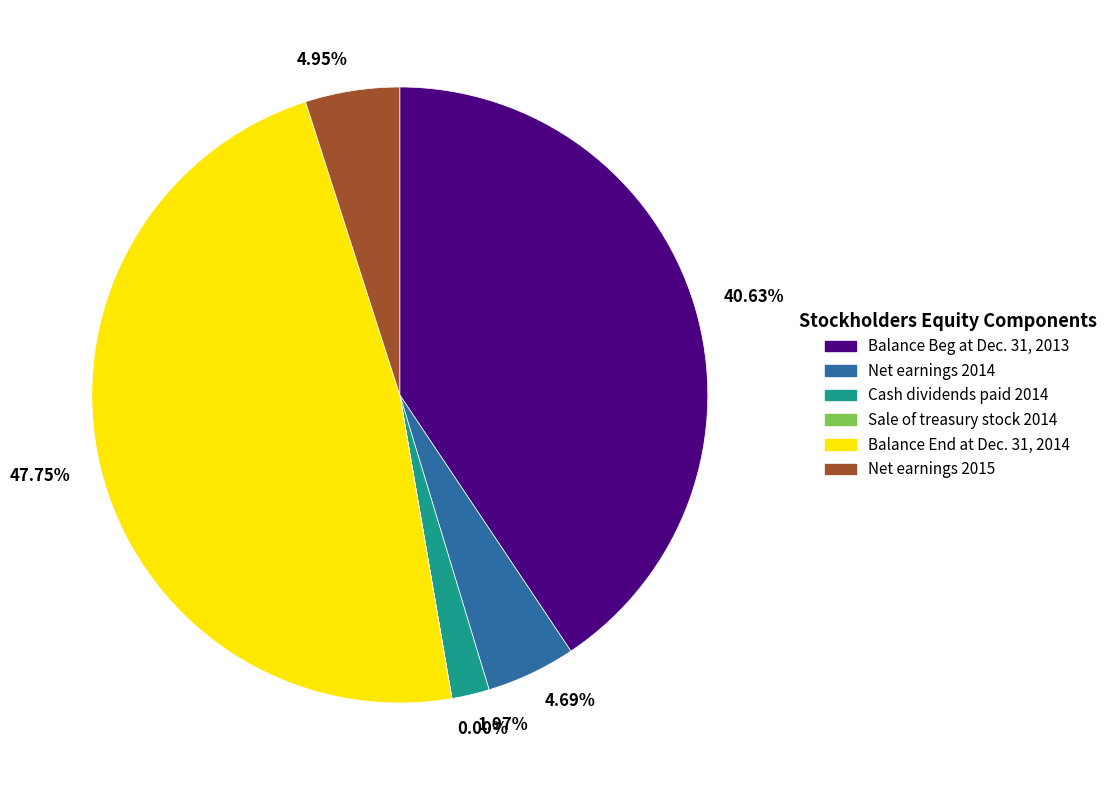

Does any single category account for the majority?

No